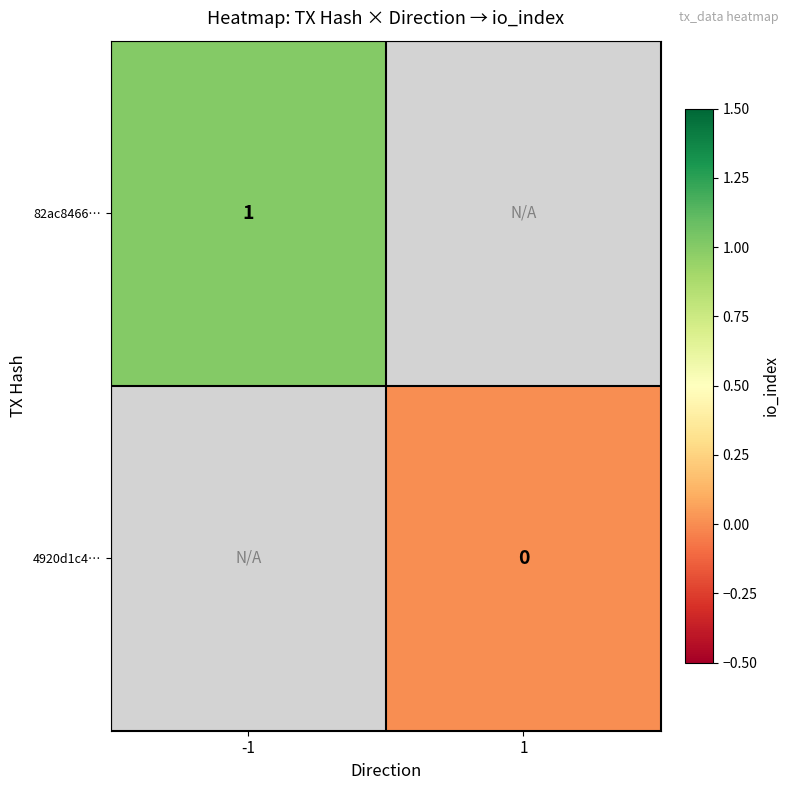

At how many categories does at least one series exceed 0?

1